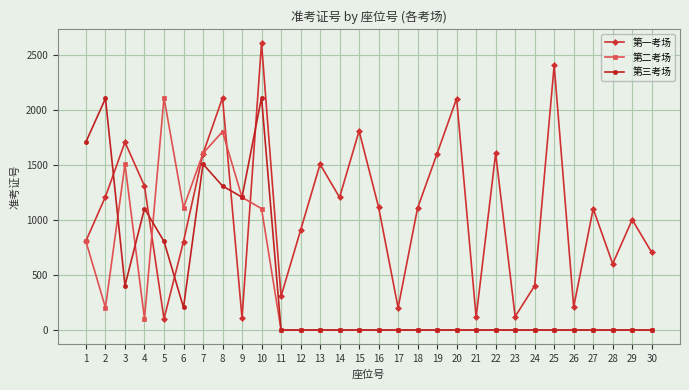

At which label is 第一考场 closest to 1352?

4